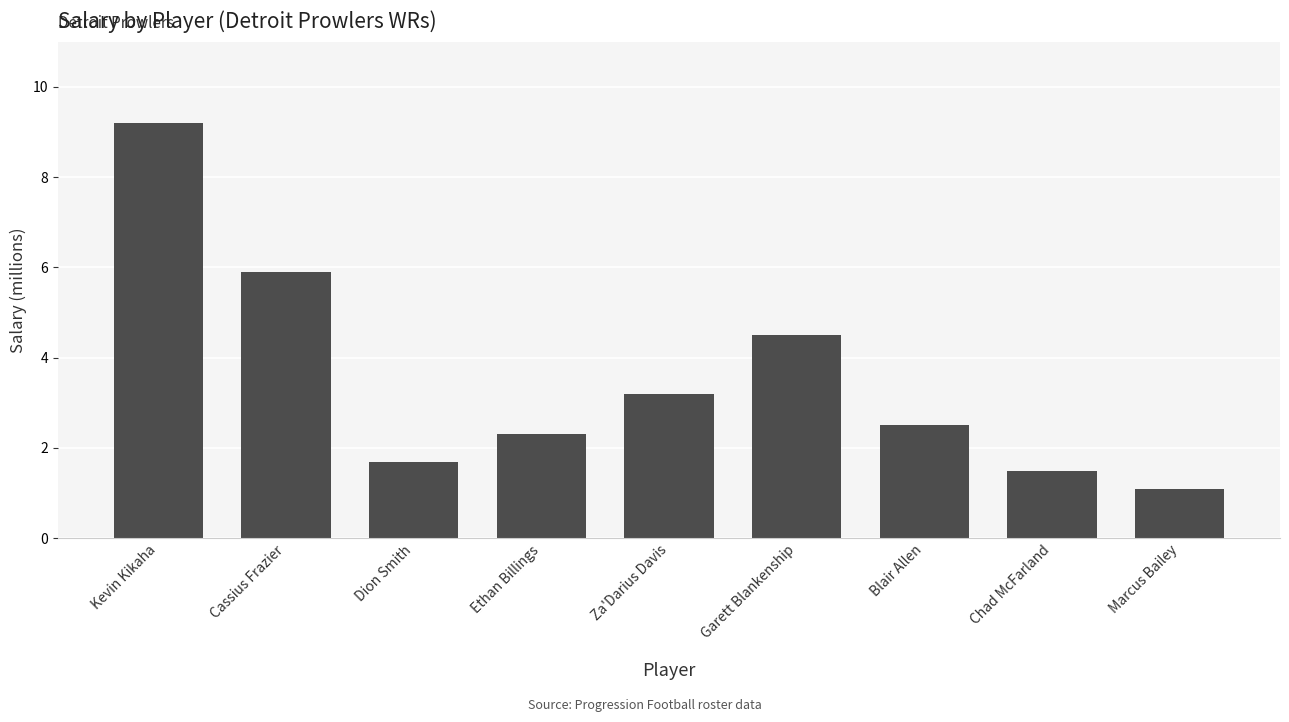

What is the difference between the maximum and minimum values?

8.1